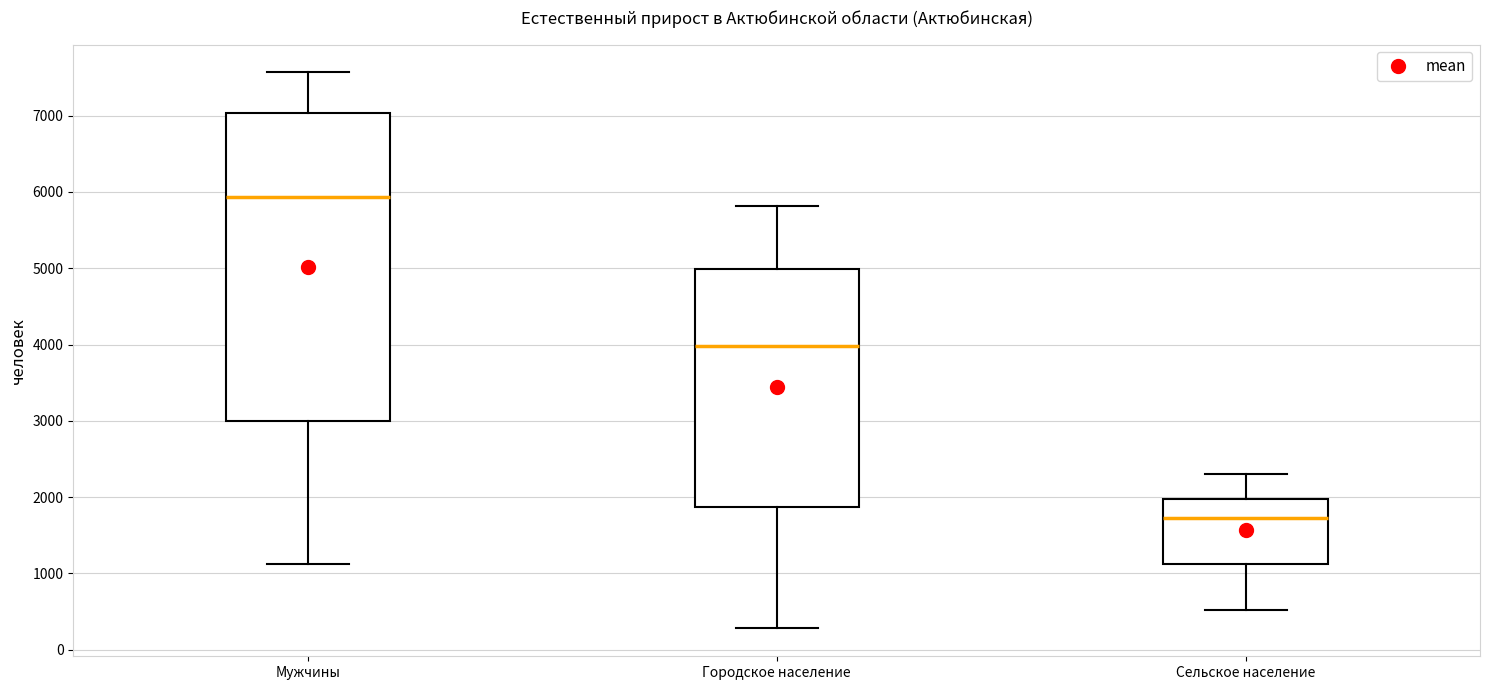

Reading left to right, transcribe this box plot: for each box, give where its median line is, the range the box spans, and where its two whiskers end, as read against the y-axis. The values are not printed on the chart, so give them approximately, as read against the axis.

Мужчины: median 5900, box 3000 to 7000, whiskers 1100 to 7600
Городское население: median 4000, box 1900 to 5000, whiskers 300 to 5800
Сельское население: median 1700, box 1100 to 2000, whiskers 500 to 2300